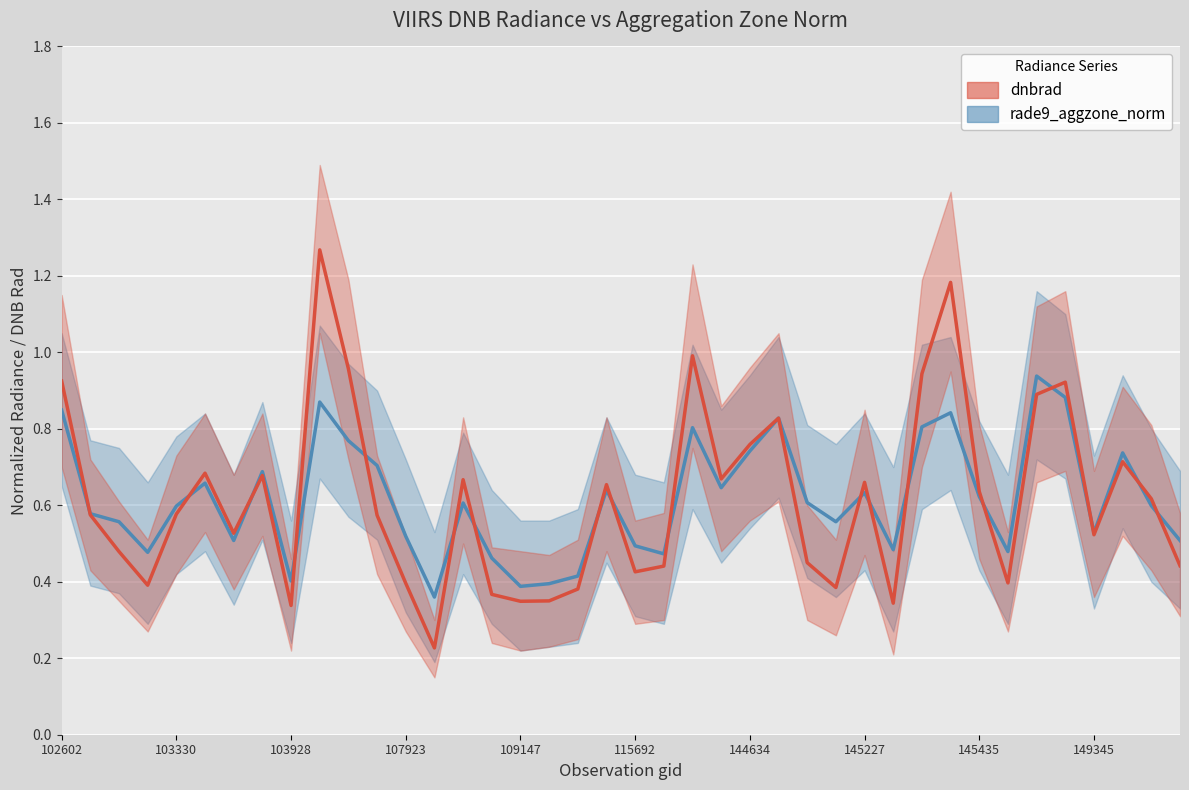

At how many categories does at least one series exceed 0?

40